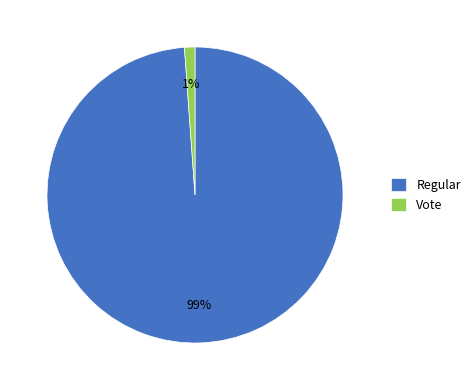

Is there a majority slice in this chart?

Yes